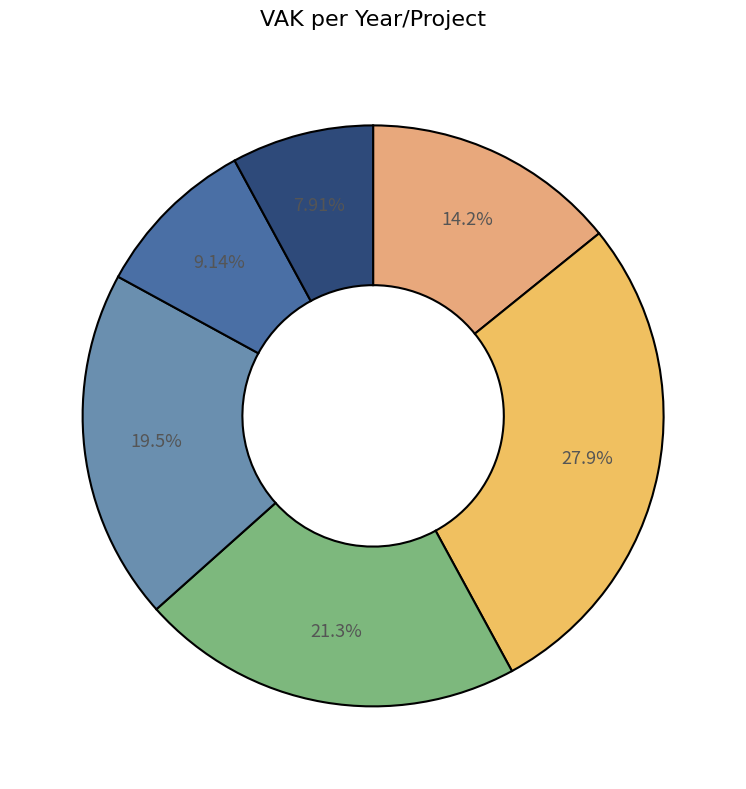

To the nearest percent, what is the average slice percentage?

17%